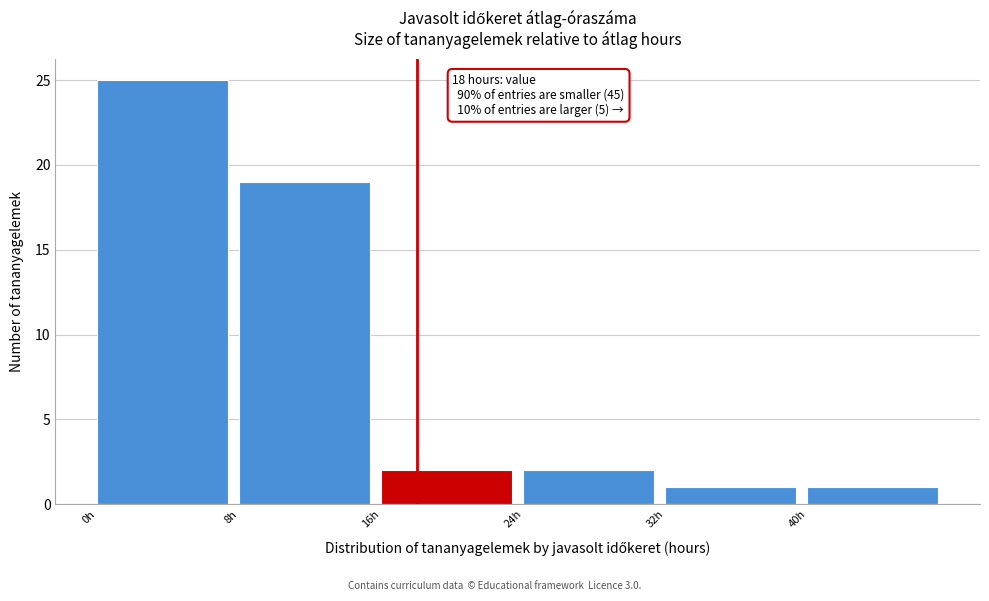

Which range on the x-axis has the tallest bar?

0 to 8